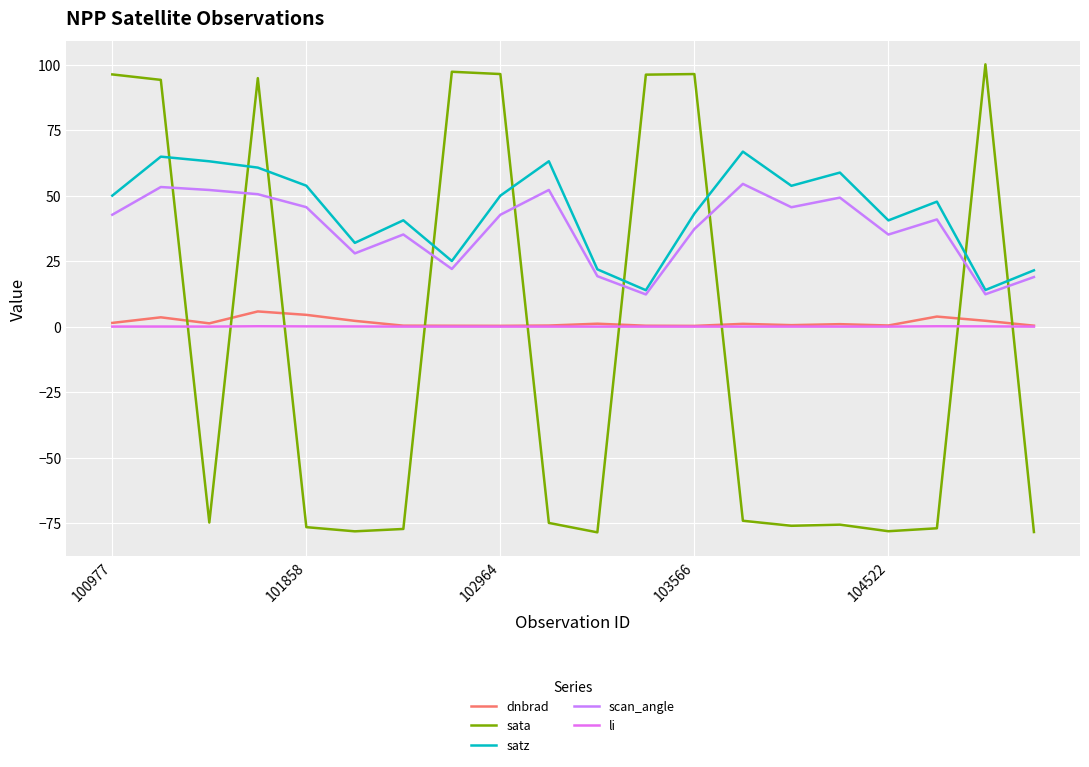

What are all the series names shown in the legend?

dnbrad, sata, satz, scan_angle, li